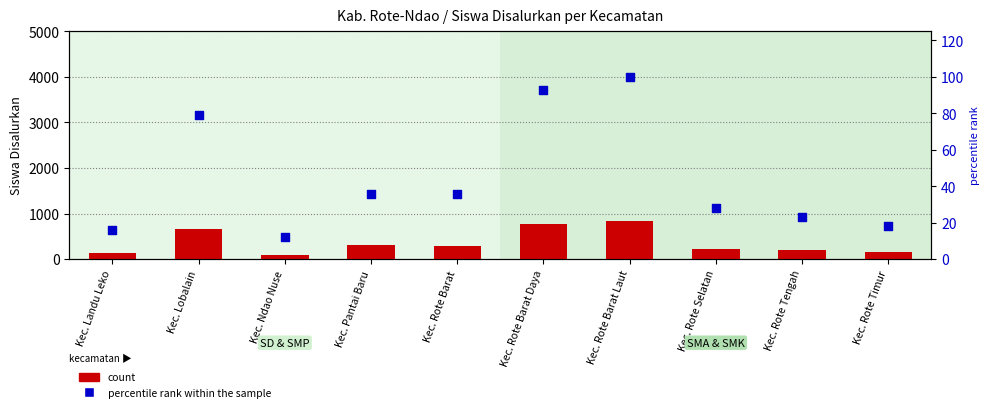

Is the value of percentile rank within the sample at Kec. Landu Leko greater than the value of count at Kec. Rote Barat?

No